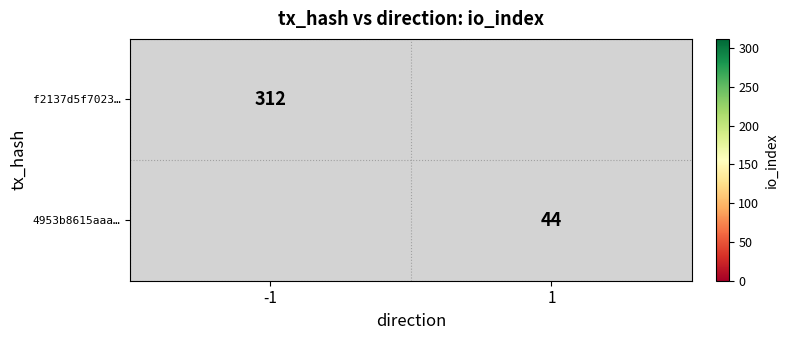

Is it true that 4953b8615aaa… equals 44 at 1?

True